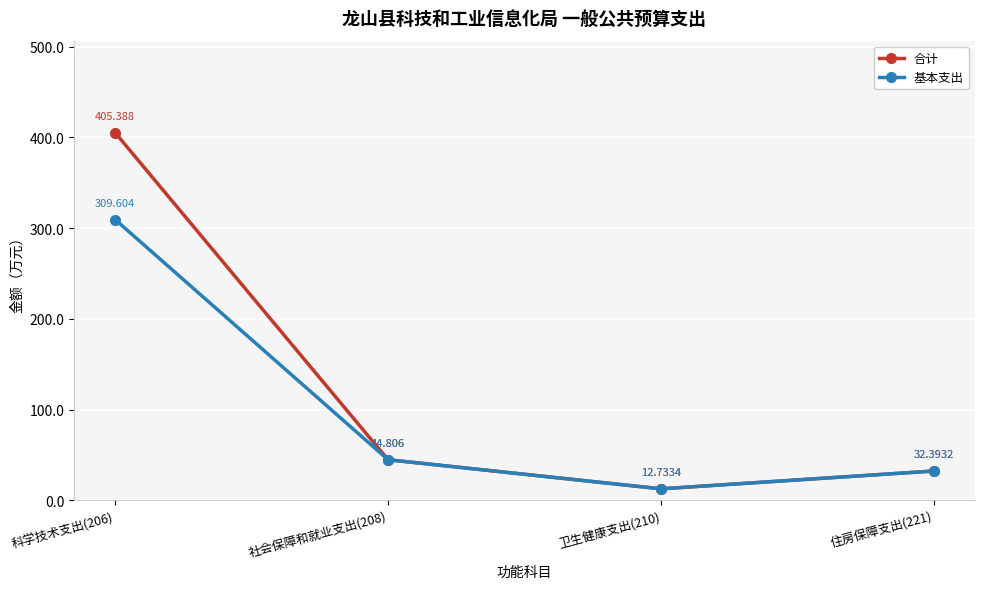

Reading left to right, transcribe all the data shown in this chart.

合计: 405.4	44.8	12.7	32.4
基本支出: 309.6	44.8	12.7	32.4